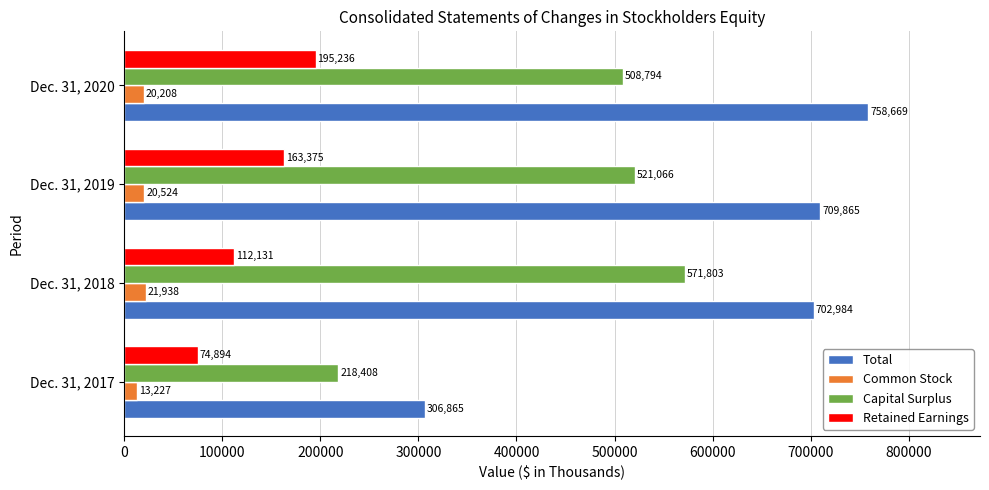

Rank the series at Dec. 31, 2019 from highest to lowest value.

Total, Capital Surplus, Retained Earnings, Common Stock